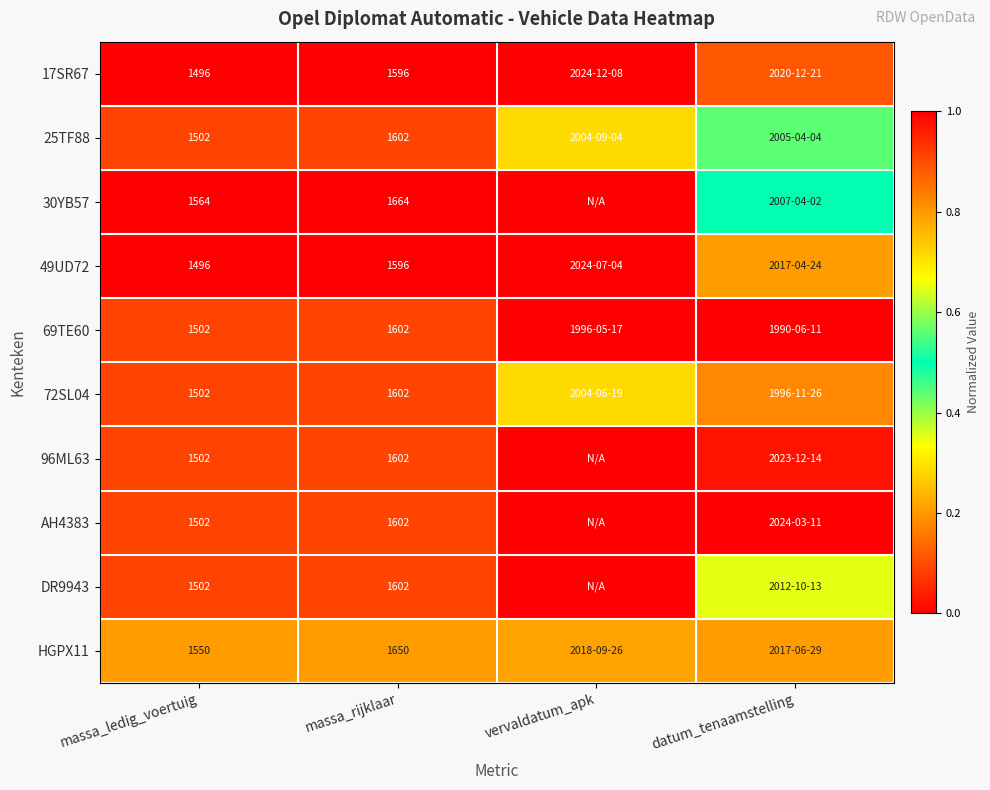

The 49UD72 series shows 0.0 at massa_ledig_voertuig. True or false?

True